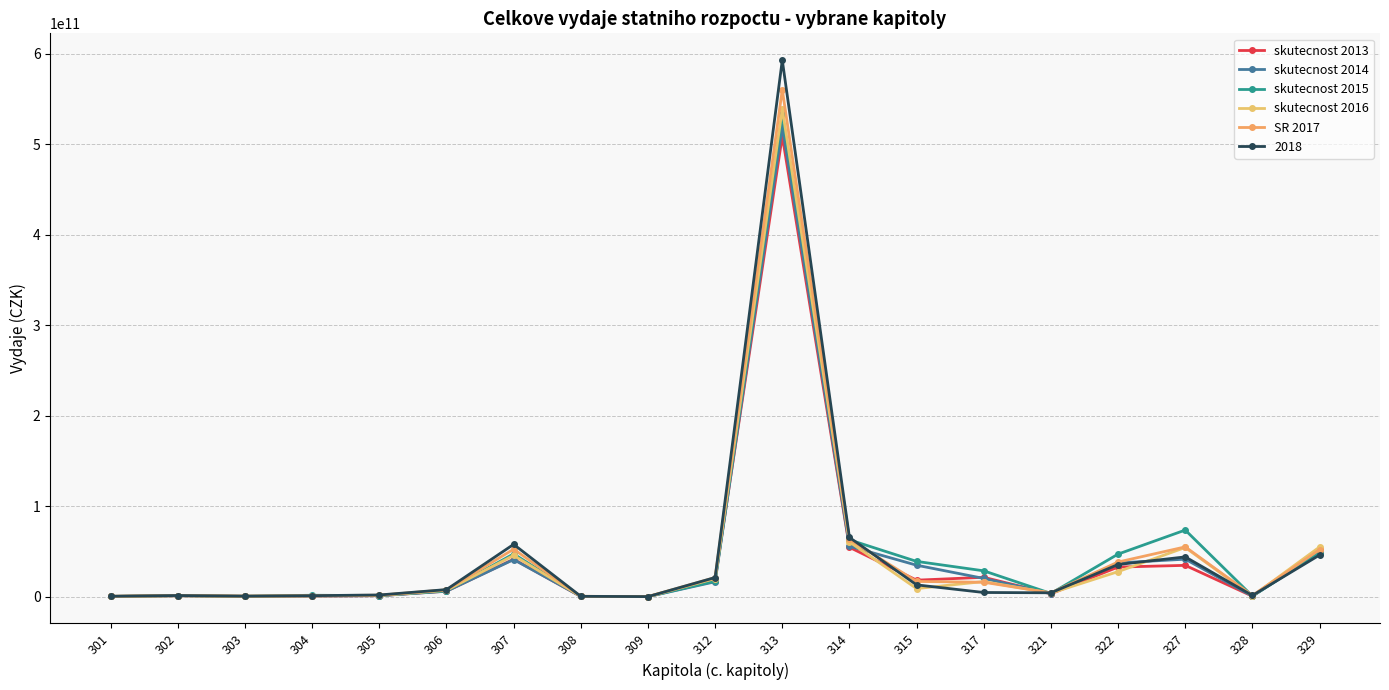

What is the difference between the second highest and minimum values in the skutecnost 2016 series?

60512617975.6